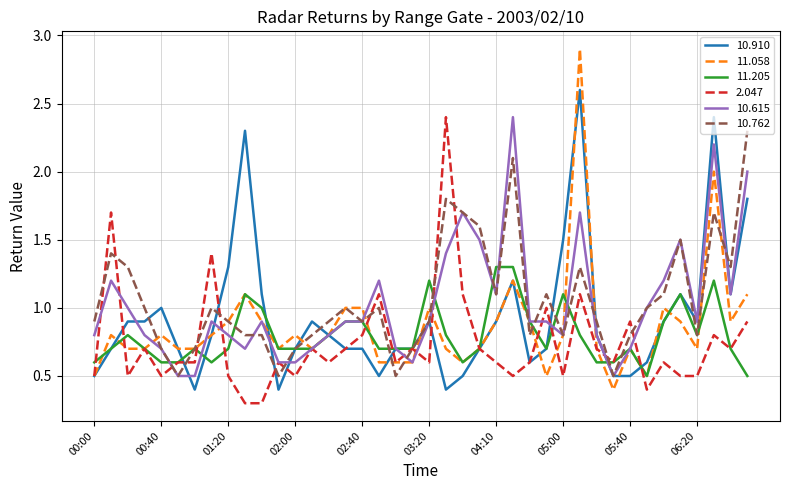

What is the greatest value displayed?

2.9